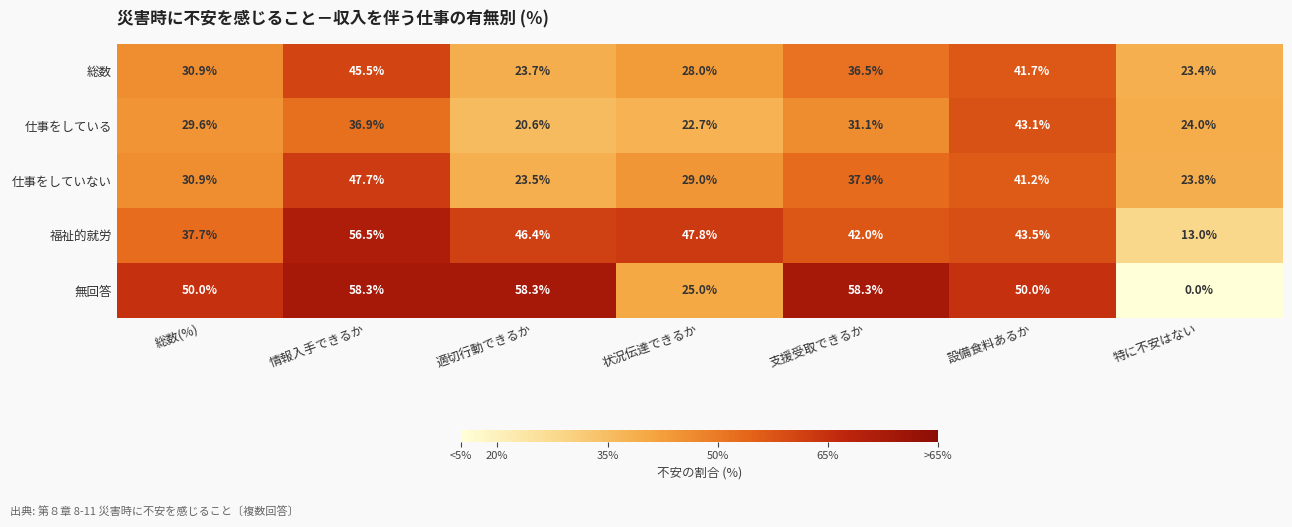

At how many categories does at least one series exceed 23?

7